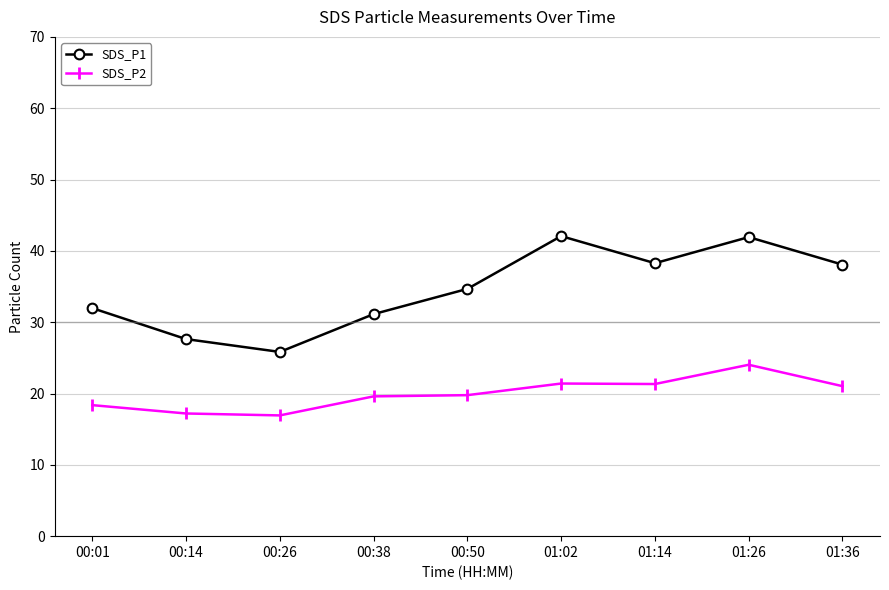

True or false: SDS_P1 and SDS_P2 cross at least once.

False